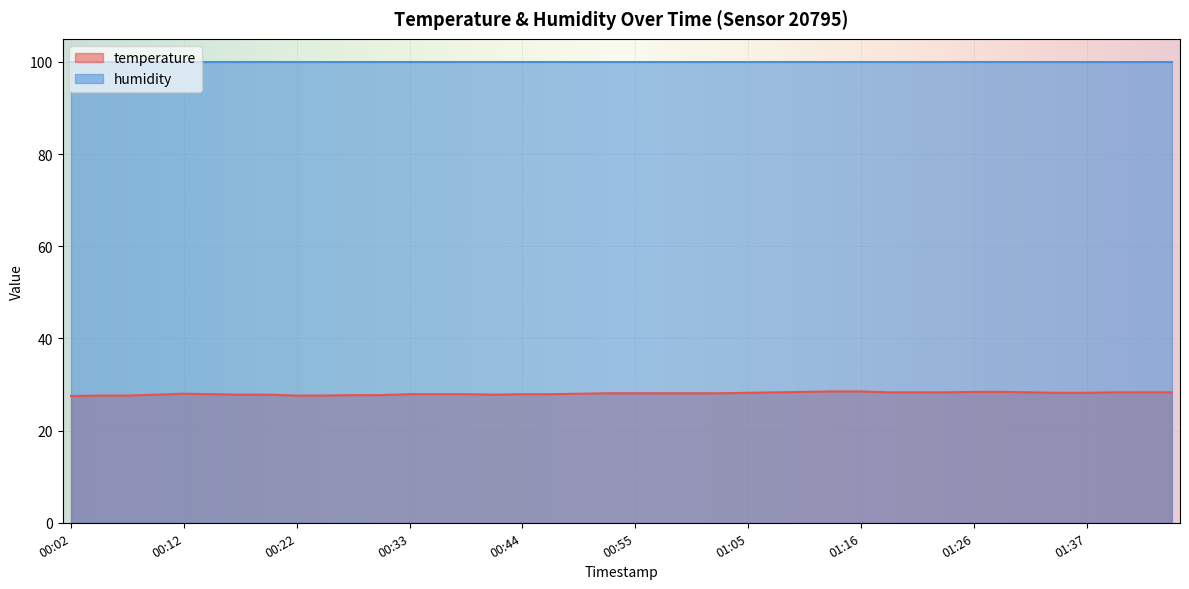

What is the label of the 39th point from the right?

00:04